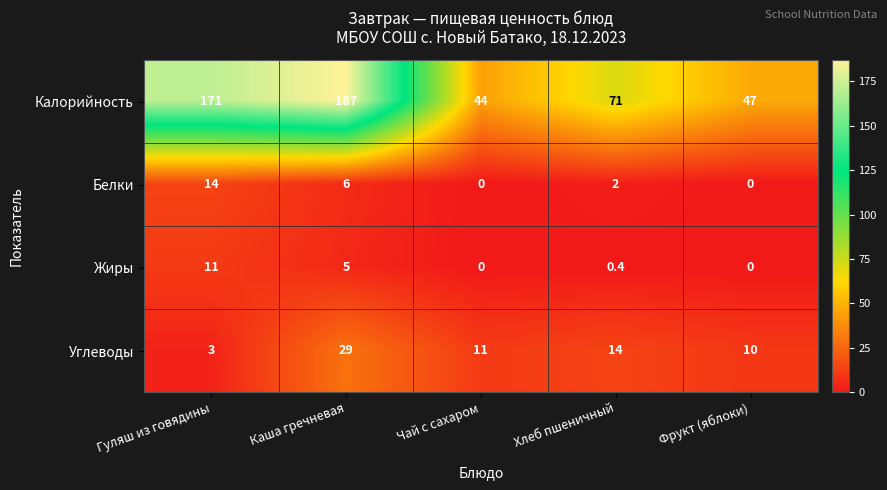

What is the spread (max minus min) of values at Чай с сахаром?

44.0